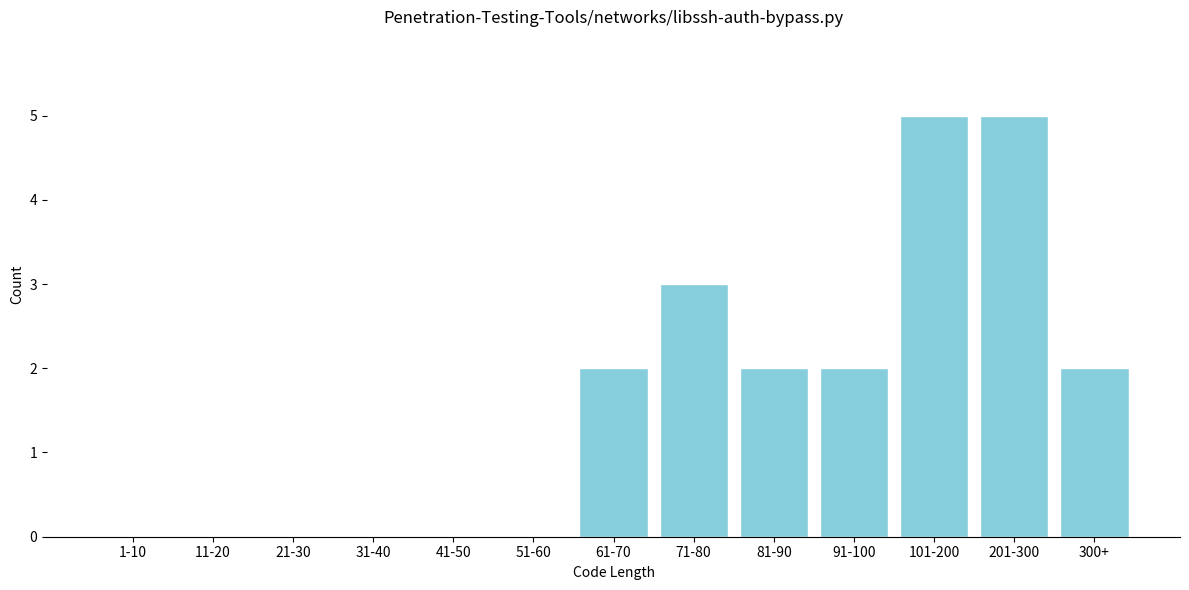

Reading left to right, extract all data points from this chart.

1-10=0	11-20=0	21-30=0	31-40=0	41-50=0	51-60=0	61-70=2	71-80=3	81-90=2	91-100=2	101-200=5	201-300=5	300+=2